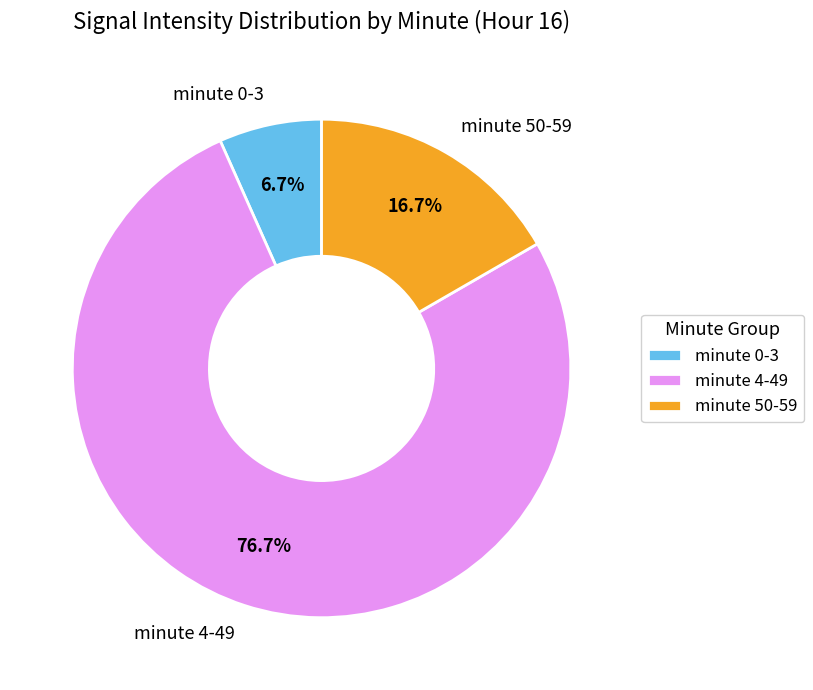

Between minute 50-59 and minute 4-49, which is larger?

minute 4-49